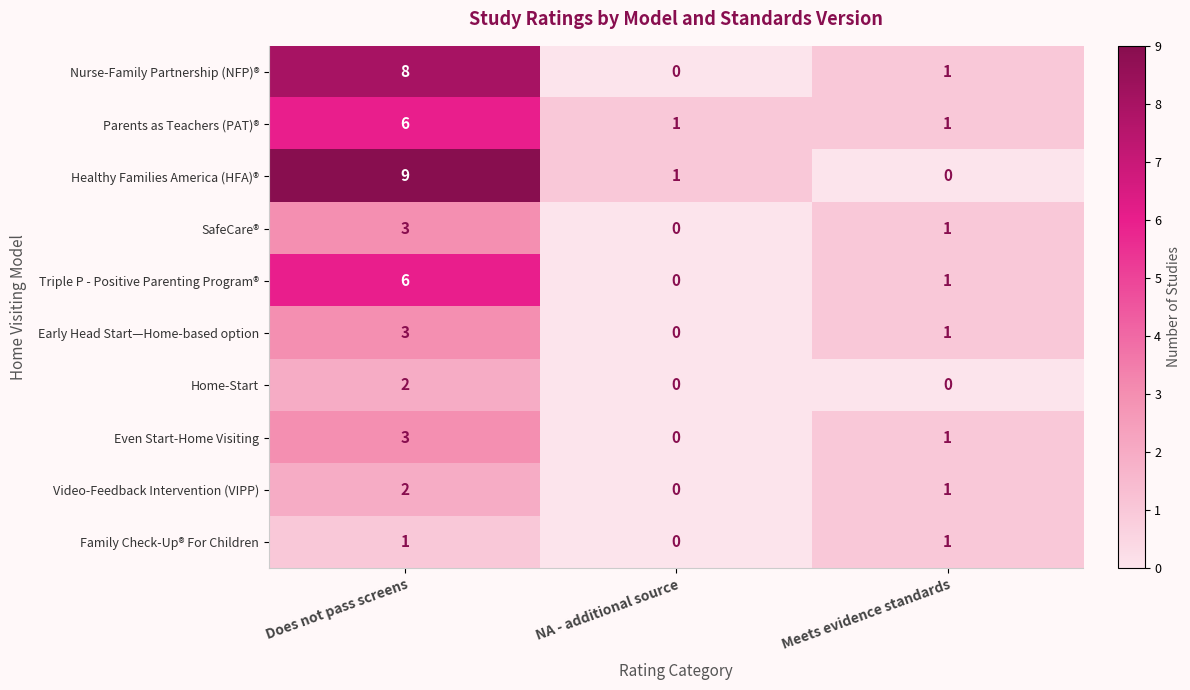

At which category does the chart reach its peak across all series?

Does not pass screens